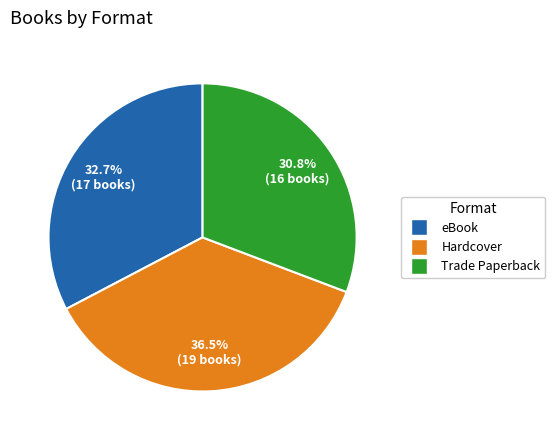

True or false: eBook accounts for 33% of the total.

True